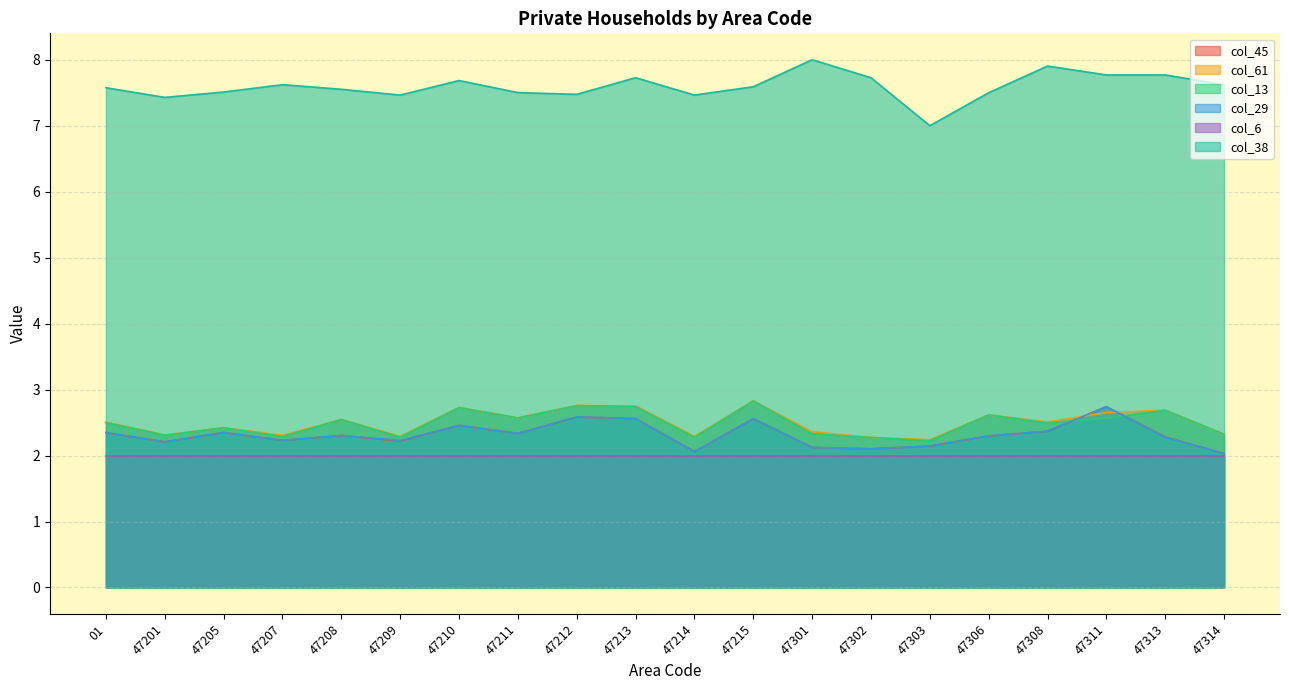

Is the value of col_61 at 47205 greater than the value of col_45 at 47301?

Yes